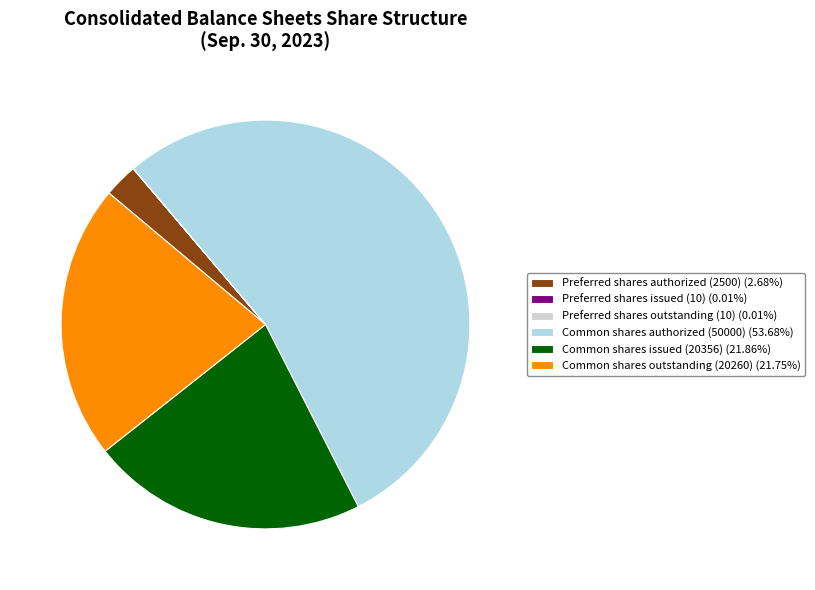

Does any single category account for the majority?

Yes